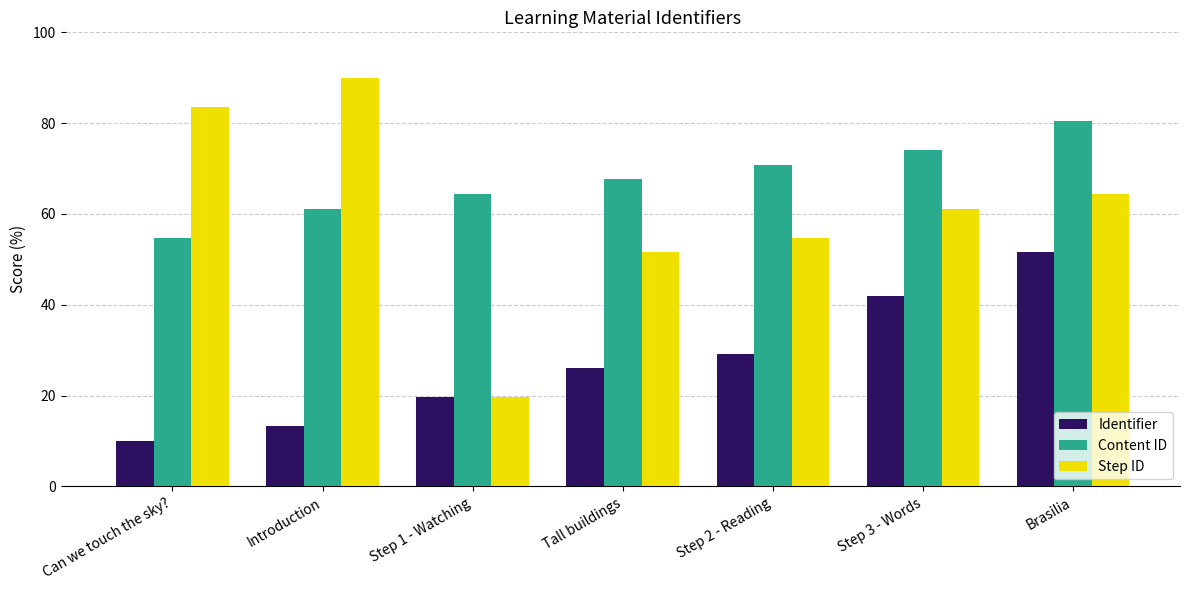

Rank the categories by Identifier value from highest to lowest.

Brasilia, Step 3 - Words, Step 2 - Reading, Tall buildings, Step 1 - Watching, Introduction, Can we touch the sky?